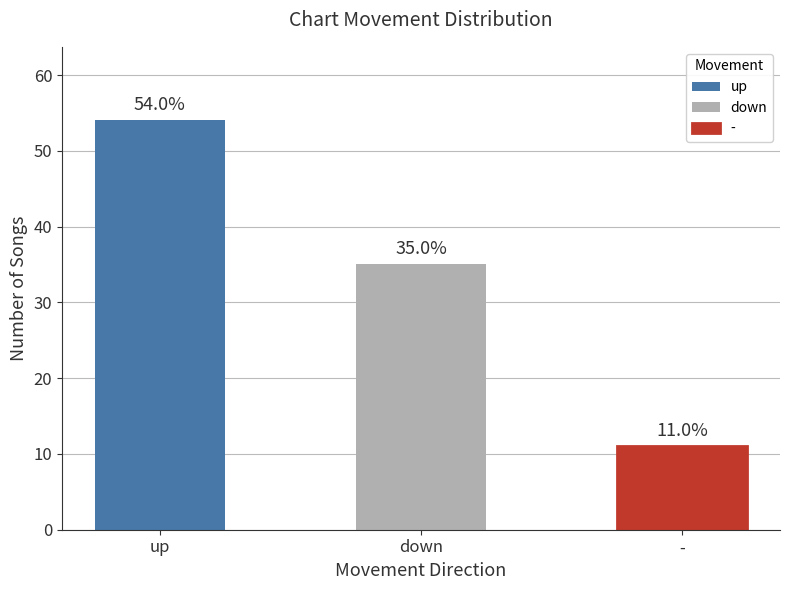

How many bars are there in total?

3